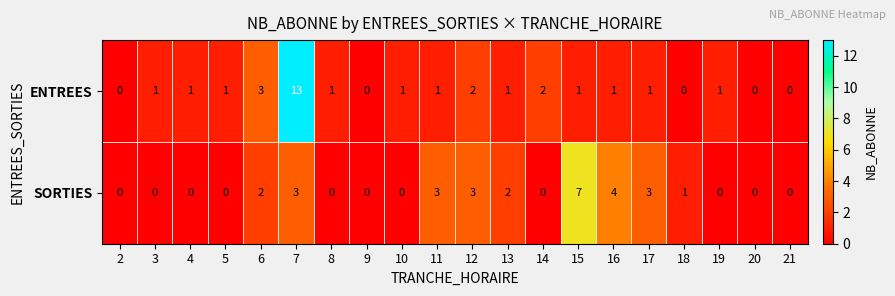

At which label is ENTREES closest to 6?

6